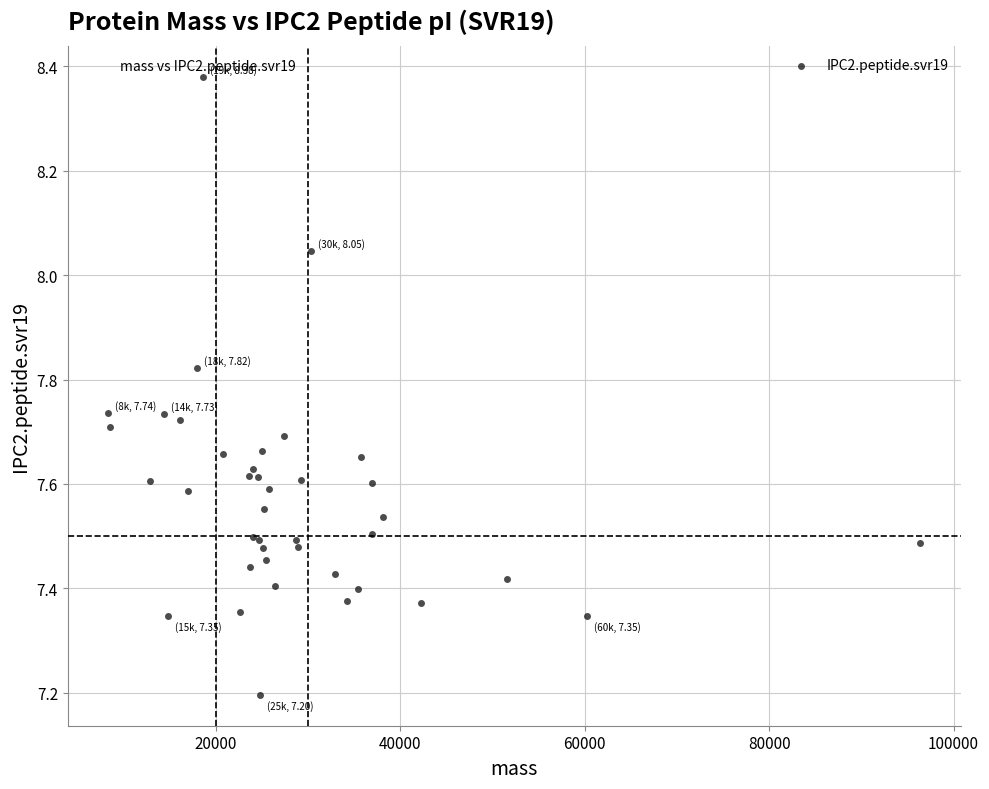

What Y value in the scatter plot is closest to 7?

7.2